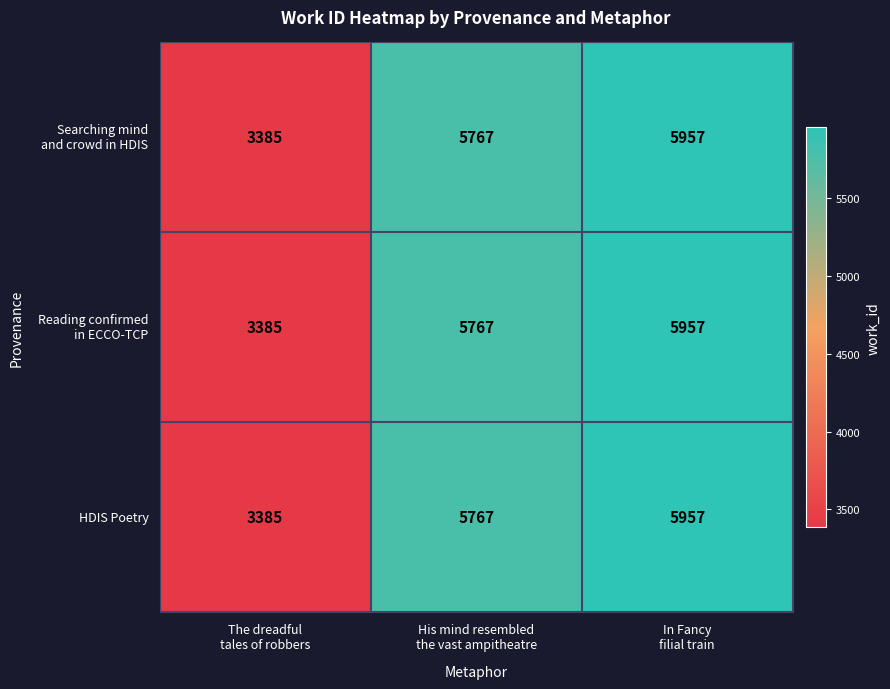

What is the greatest value displayed?

5957